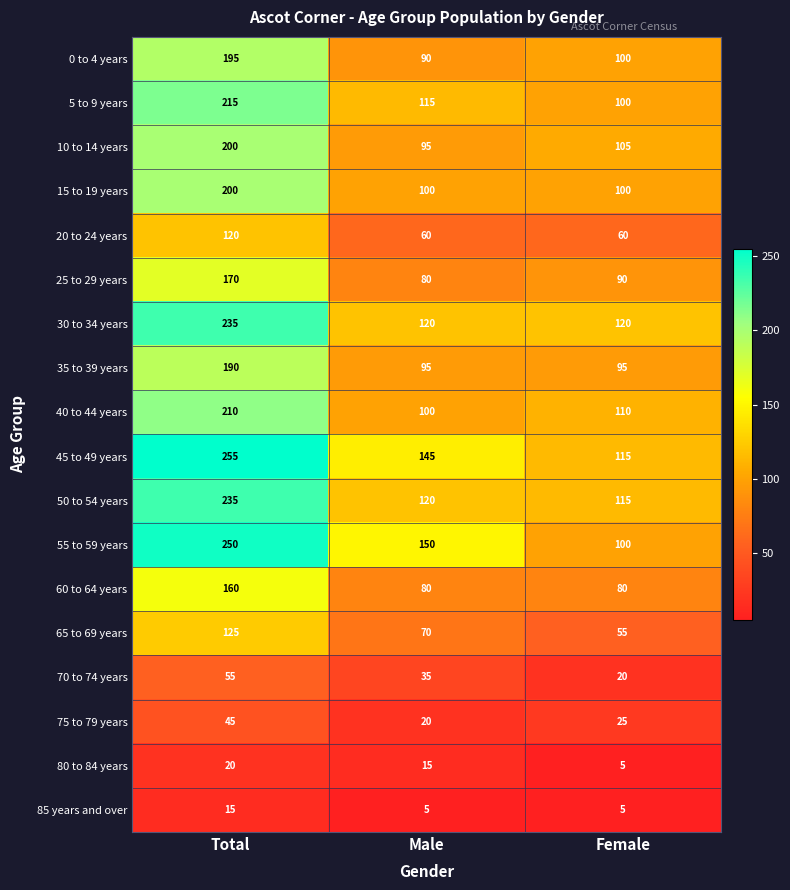

What is the difference between the maximum and minimum values in the 65 to 69 years series?

70